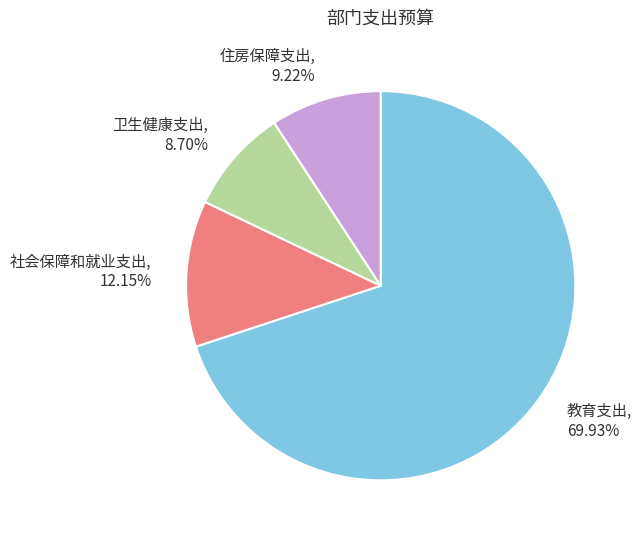

True or false: 卫生健康支出 accounts for 9% of the total.

True